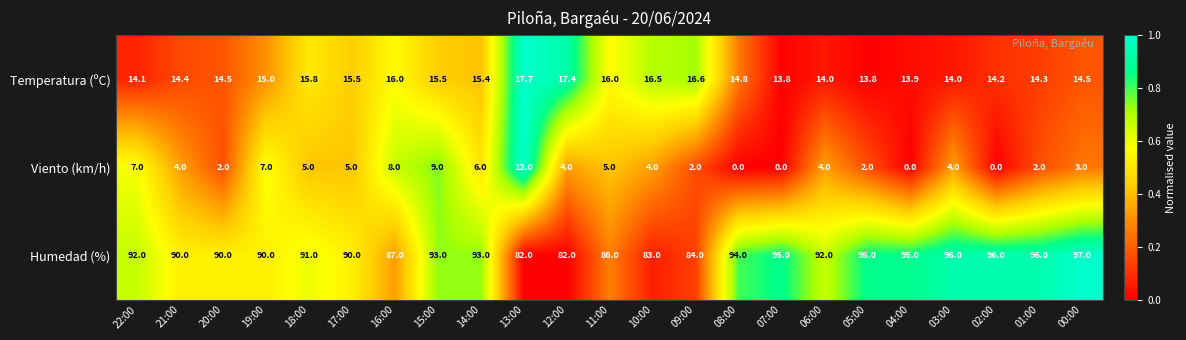

Which series has the largest total across all categories?

Humedad (%)